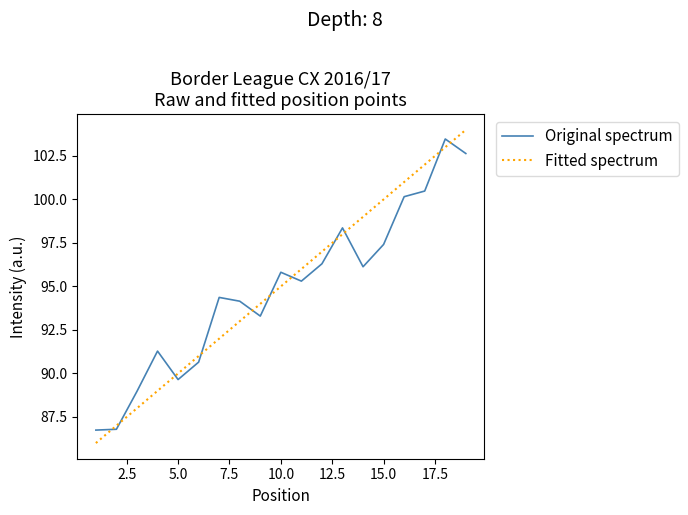

At how many categories does at least one series exceed 86?

19